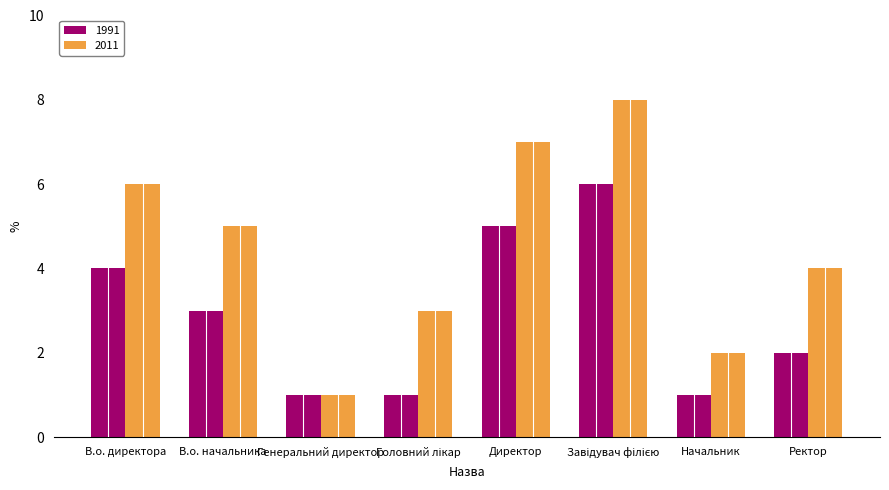

How many distinct data groups are displayed?

2